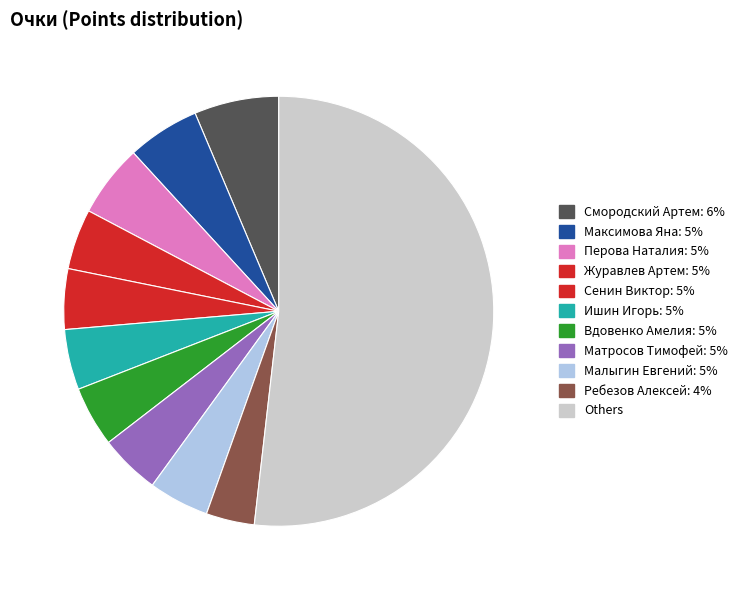

Count the number of slices in the pie.

11